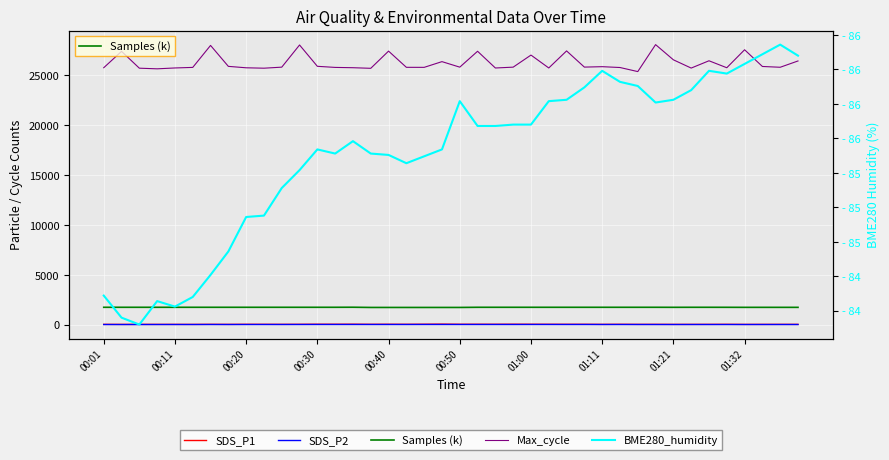

What is the difference between the maximum and second lowest values in the SDS_P1 series?

27.3